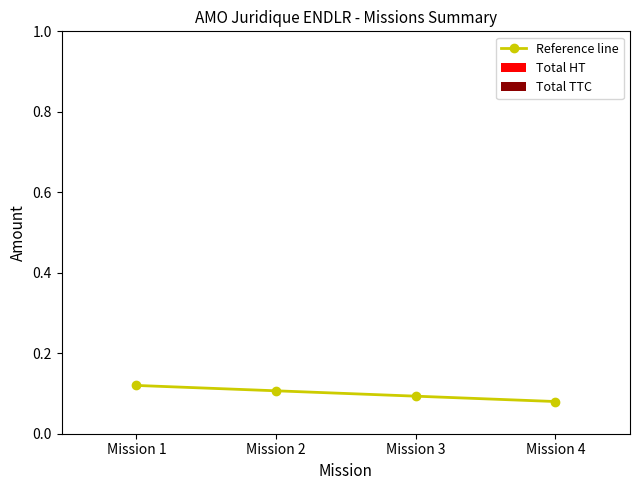

True or false: the data has more than 2 interior local peaks.

False